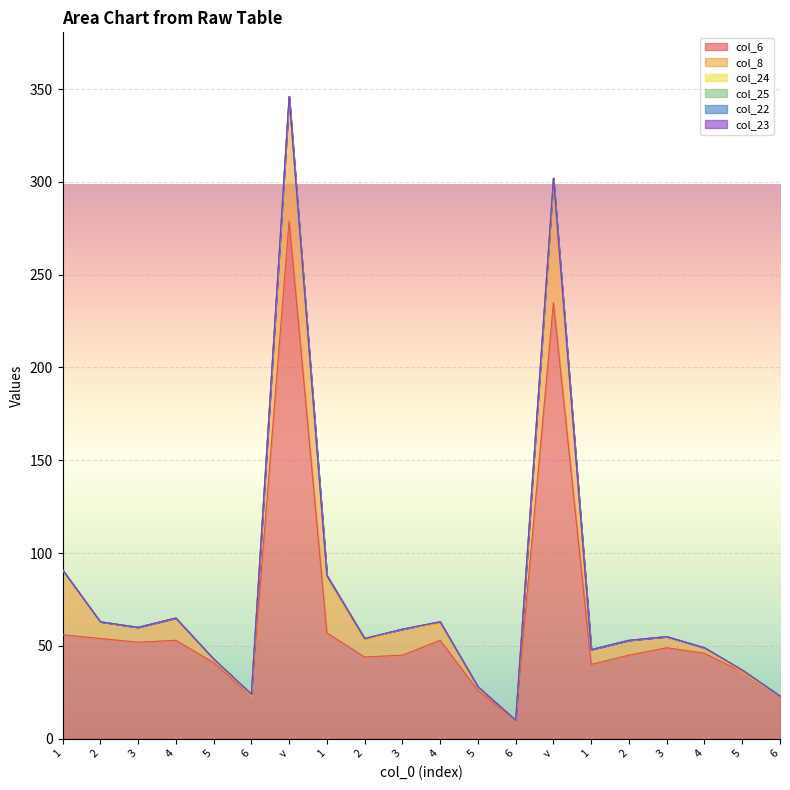

At which category is the sum across all series the highest?

v